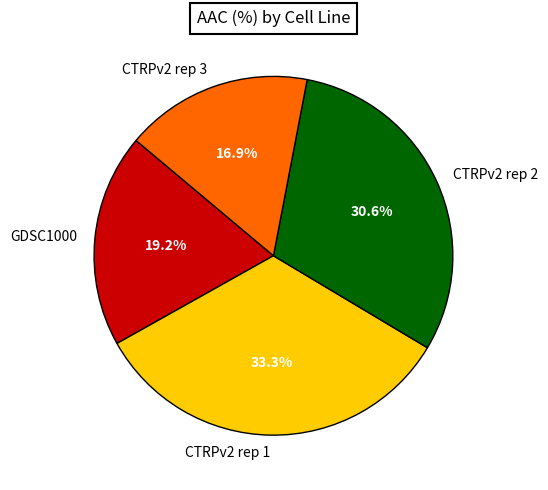

What is the total percentage of CTRPv2 rep 1 and GDSC1000?

52.5%